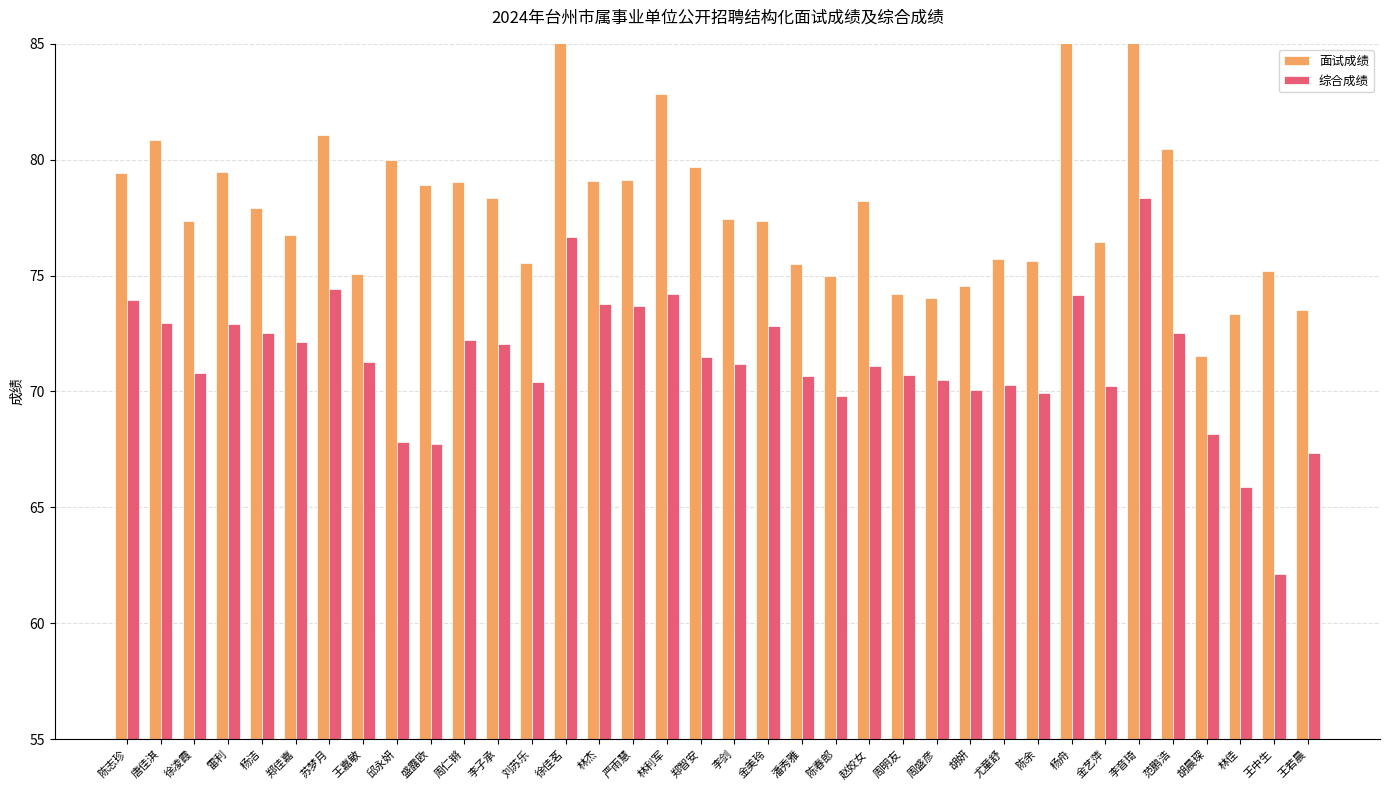

What value does the 面试成绩 series have at 刘苏乐?

75.5